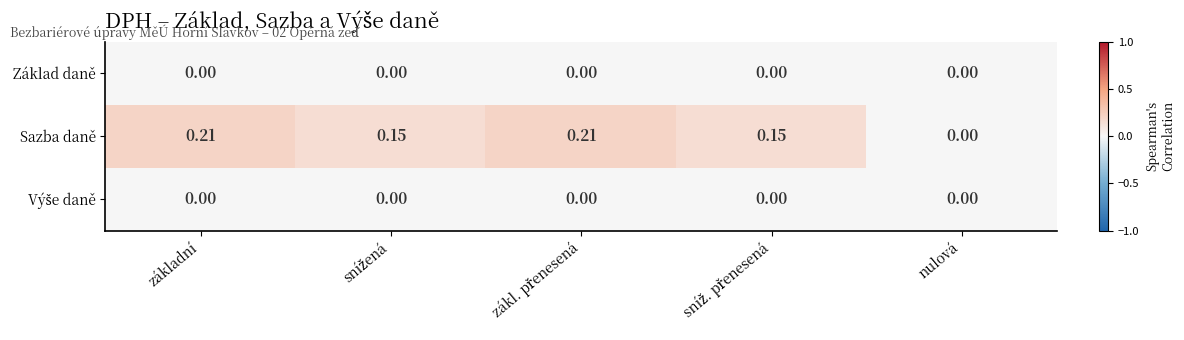

Which series has the largest total across all categories?

Sazba daně